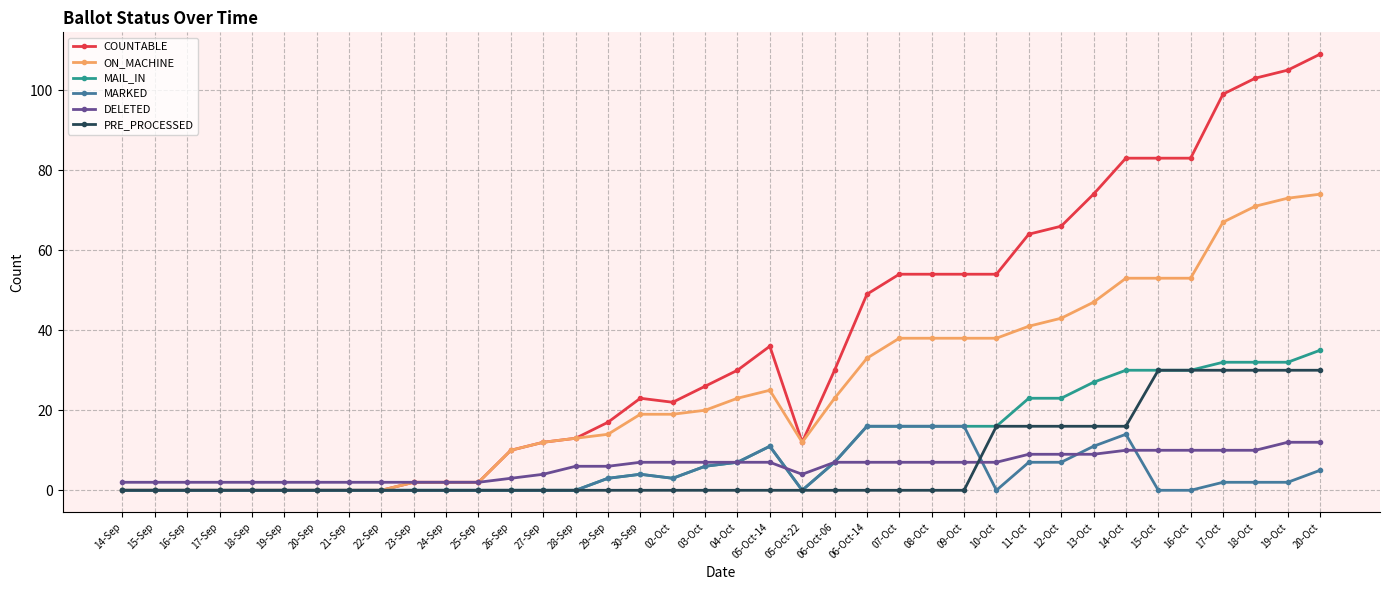

The value of MARKED at 28-Sep is 0. True or false?

True